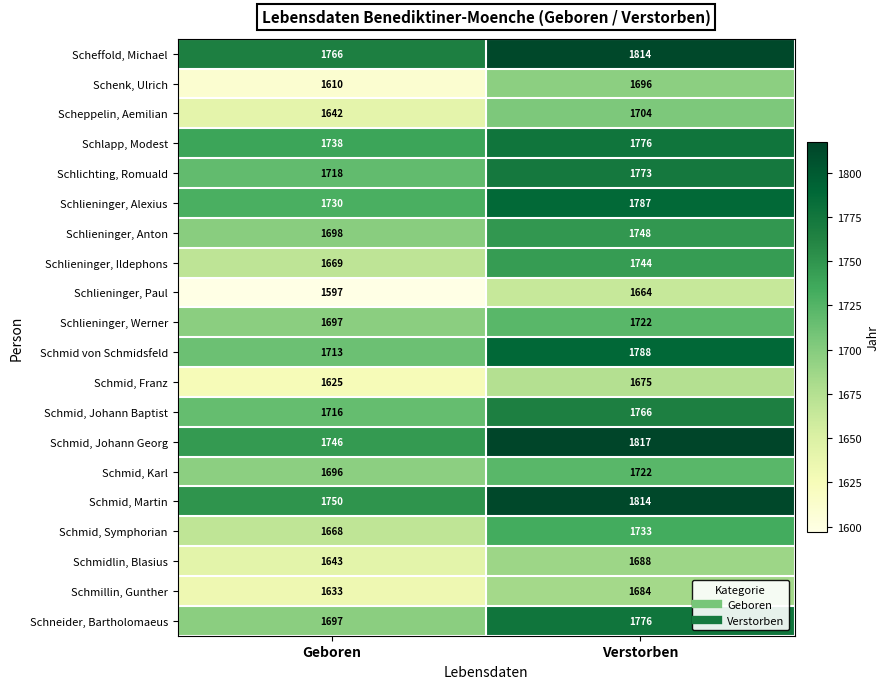

What is the approximate value of Schlieninger, Alexius at Geboren, to the nearest 5?

1730